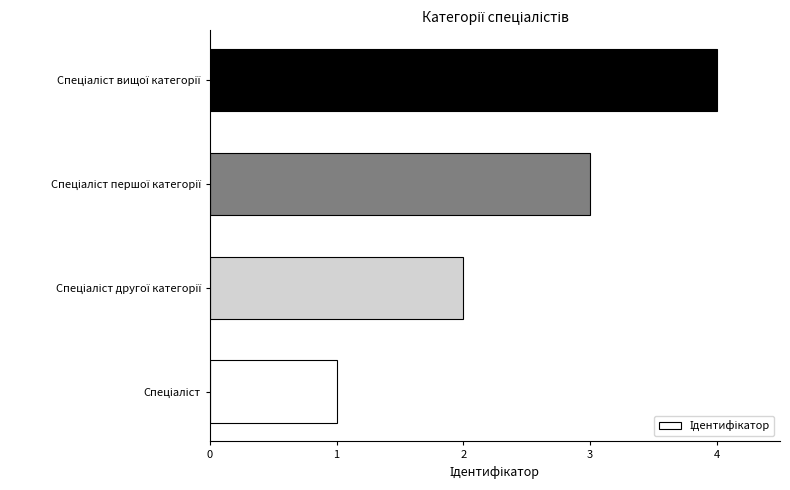

What is the sum of all values?

10